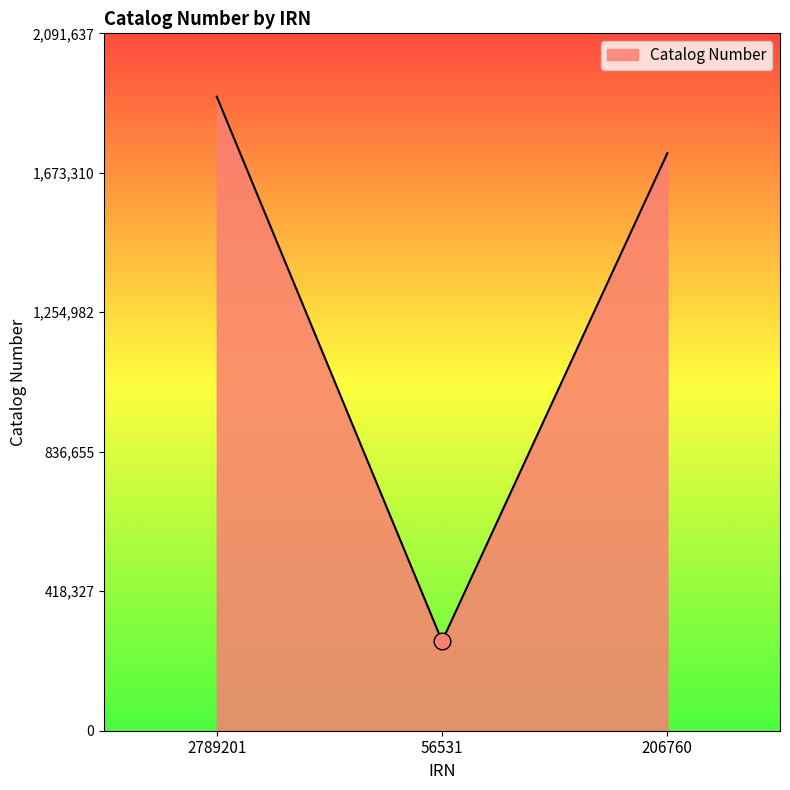

List the labels in order of value, largest first.

2789201, 206760, 56531